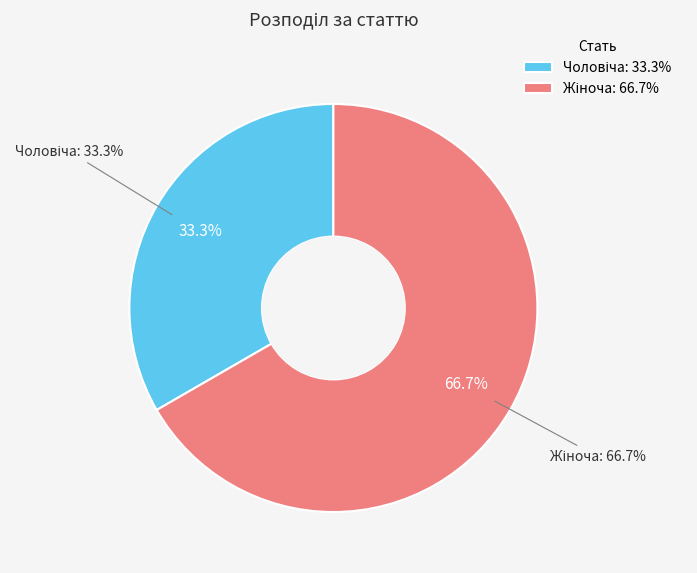

Is the sum of Чоловіча and Жіноча greater than half?

Yes